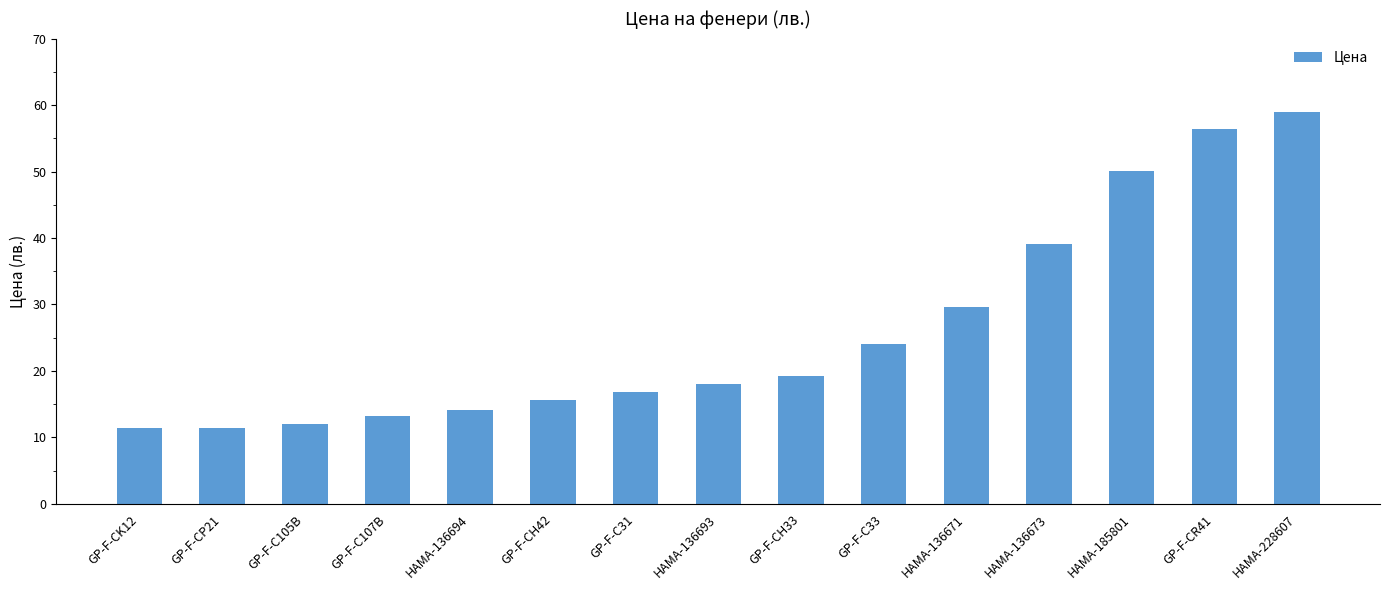

Read the value at GP-F-CR41.

56.4